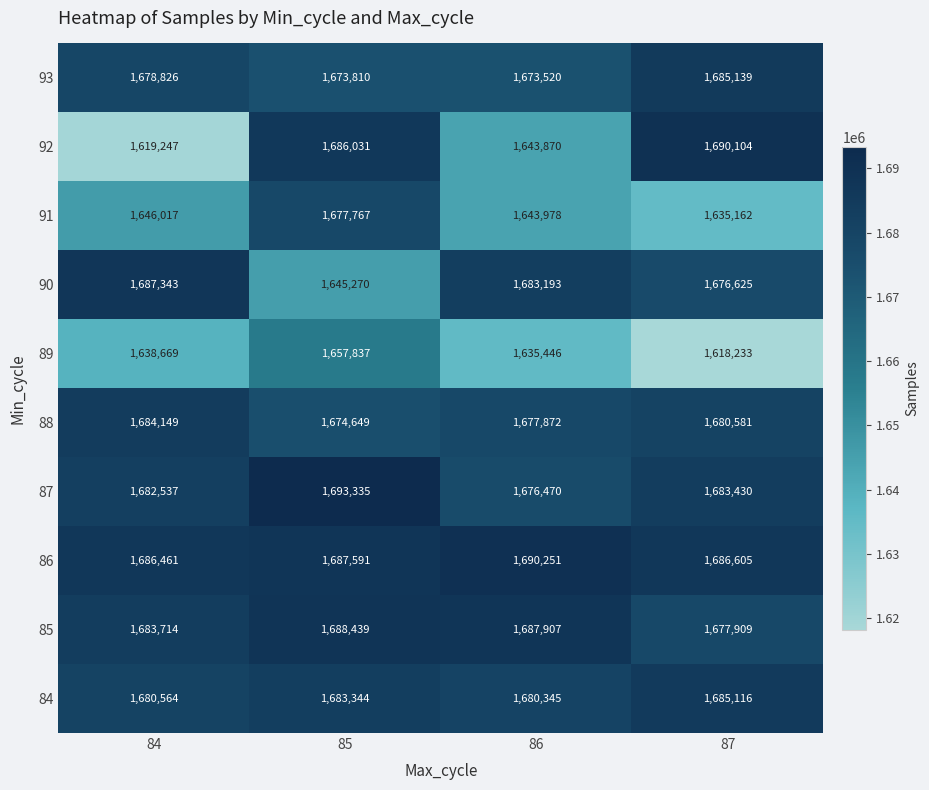

Rank the series by their maximum value, from highest to lowest.

87, 86, 92, 85, 90, 93, 84, 88, 91, 89